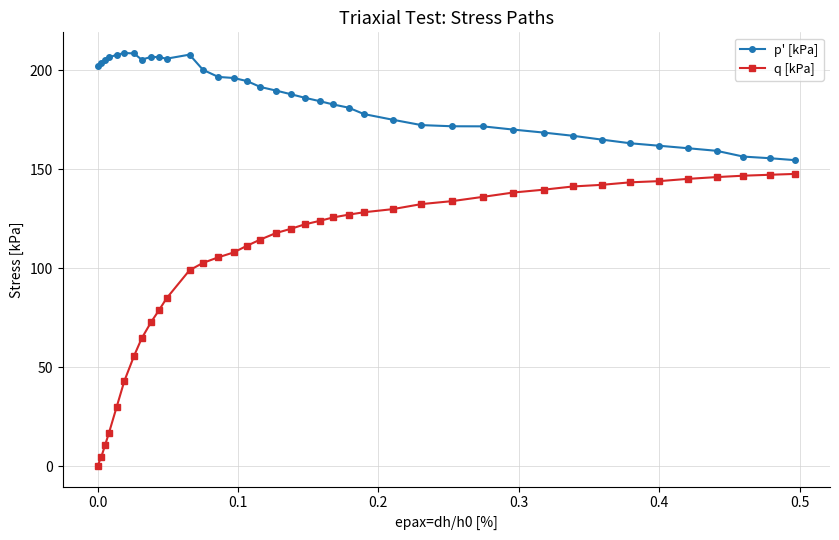

What is the highest value of the p' [kPa] series?

208.7